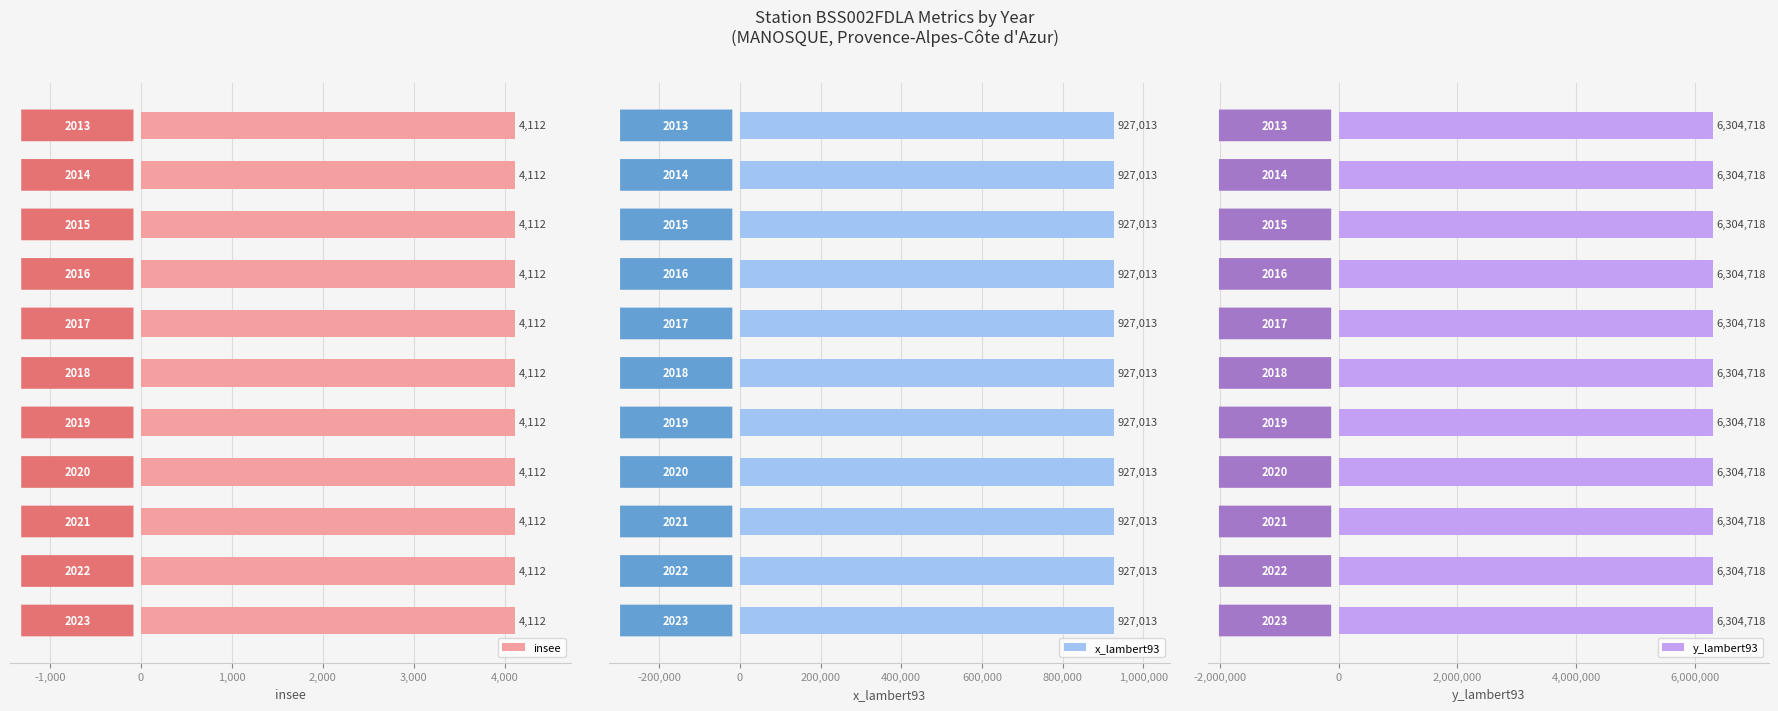

What is the lowest value of the y_lambert93 series?

6304718